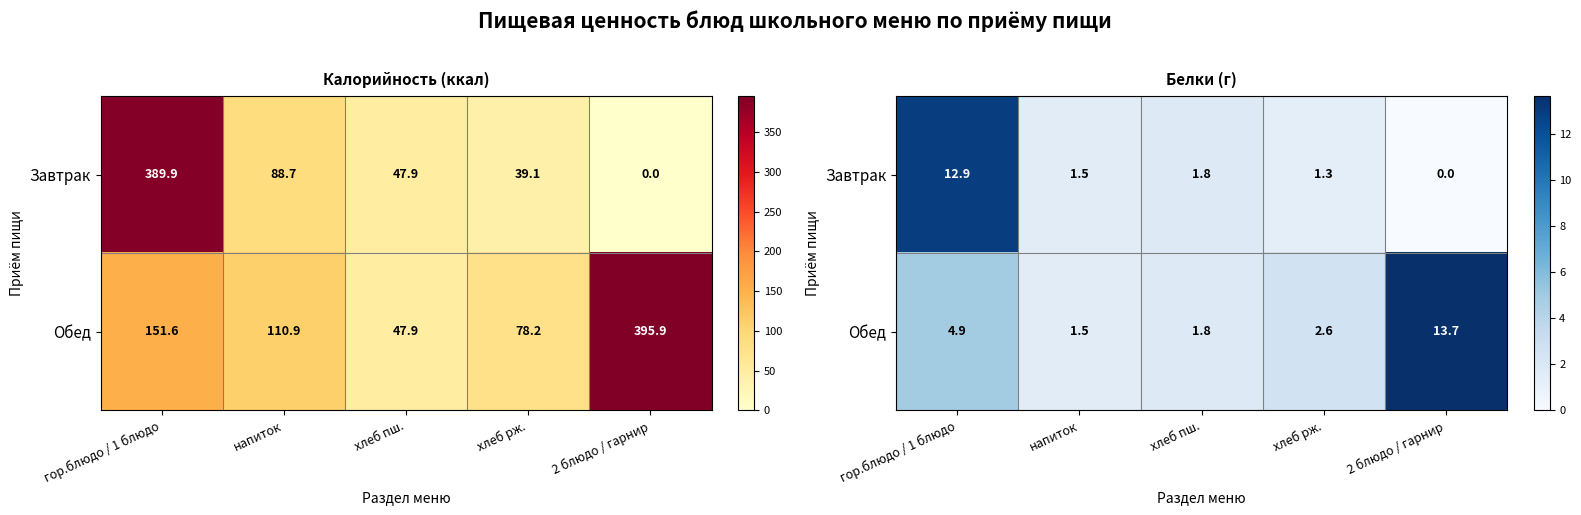

Between хлеб рж. and хлеб пш., which is larger?

хлеб пш.